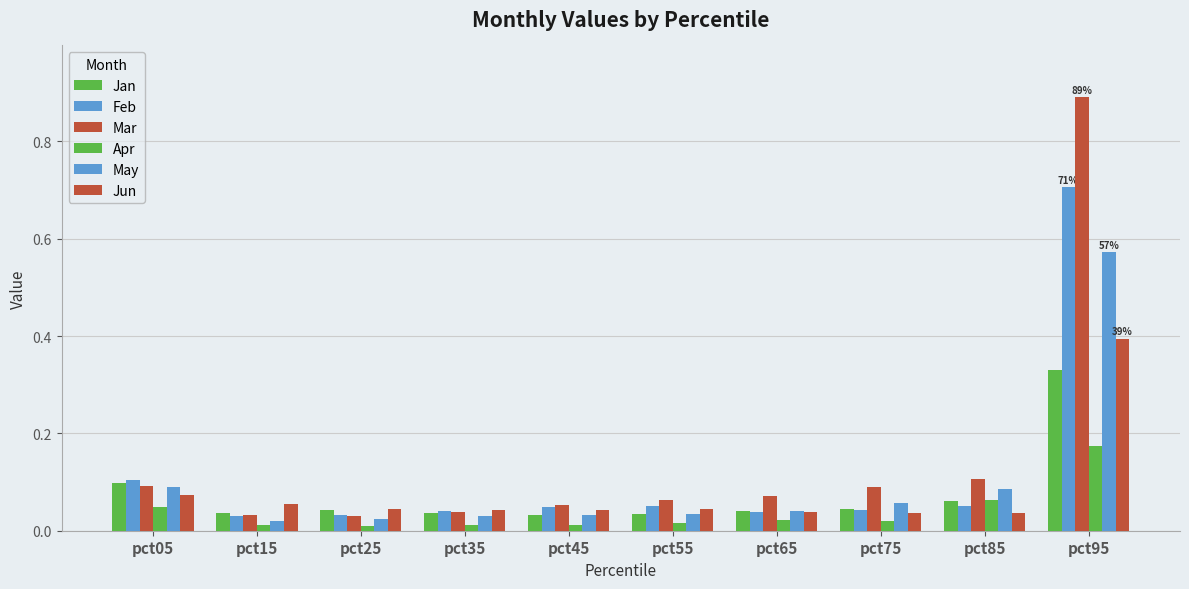

How many bars are there in total?

60